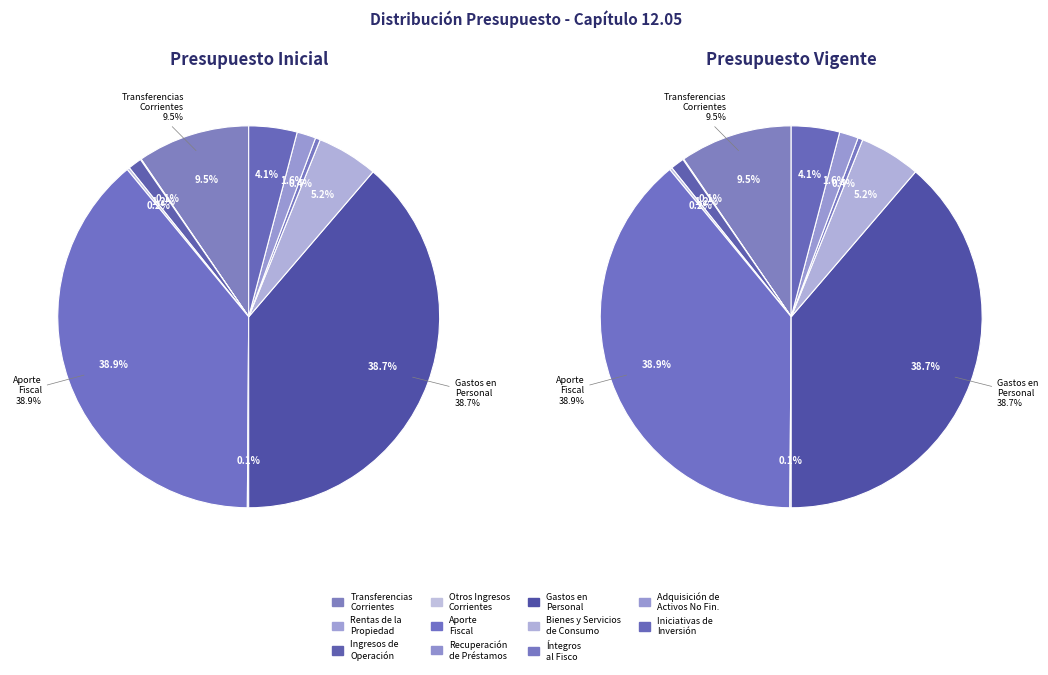

How much of the chart is everything except 10?

95.9%